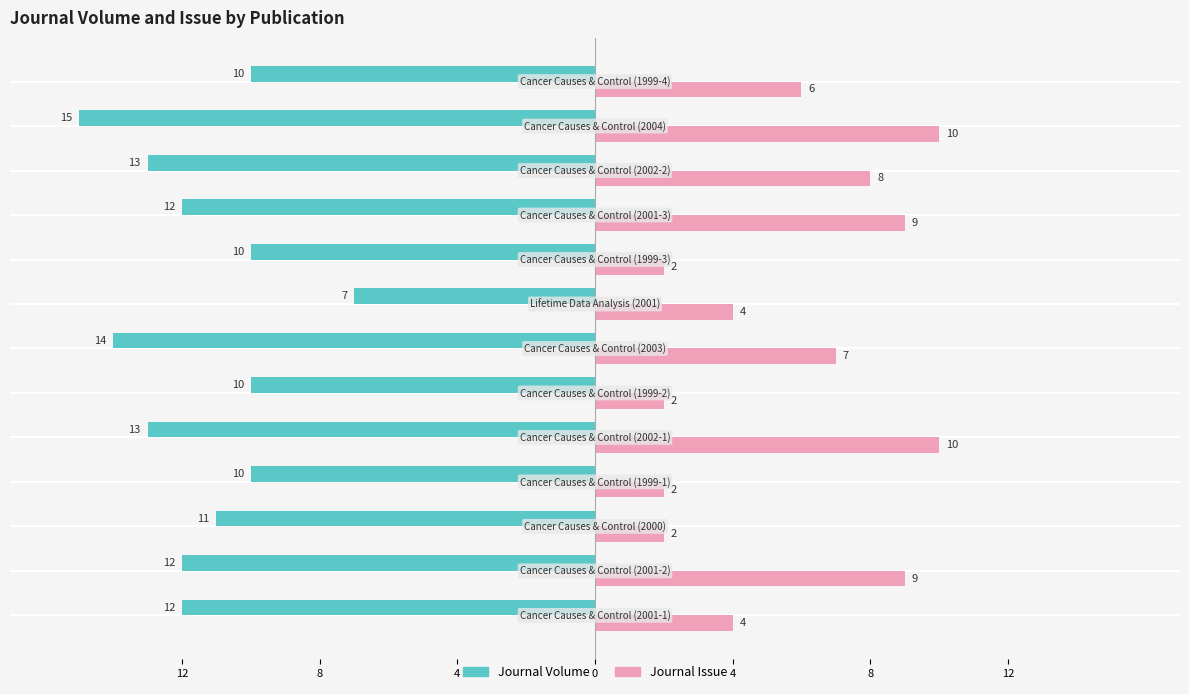

What are all the series names shown in the legend?

Journal Volume, Journal Issue